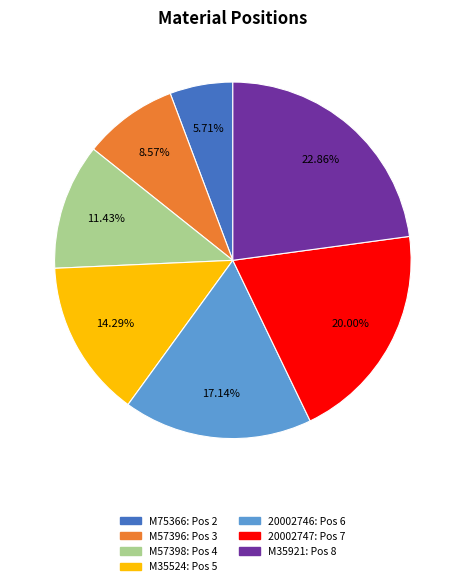

The M35921 slice represents 17% of the pie. True or false?

False